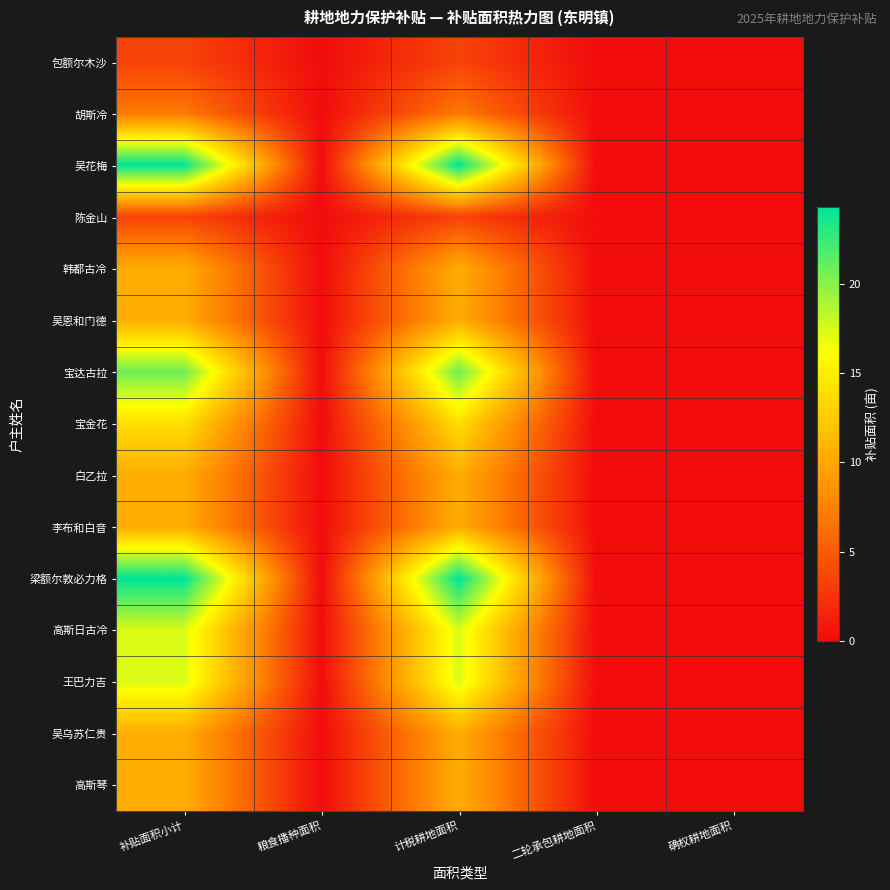

List the series in order of their peak value, lowest first.

包额尔木沙, 陈金山, 胡斯冷, 韩都古冷, 吴恩和门德, 白乙拉, 李布和白音, 吴乌苏仁贵, 高斯琴, 宝金花, 高斯日古冷, 王巴力吉, 宝达古拉, 吴花梅, 梁额尔敦必力格